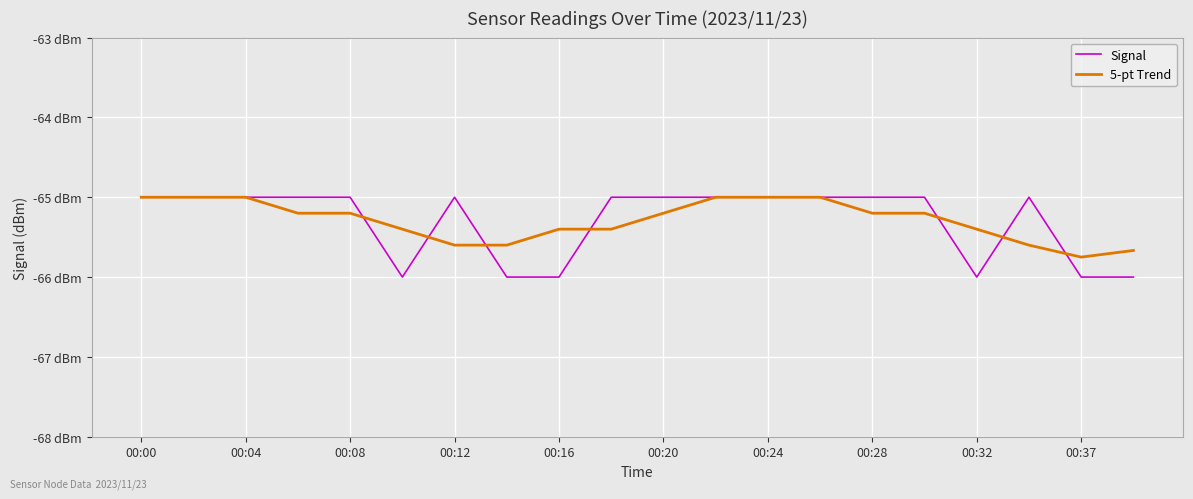

At which label is Signal closest to -65?

00:00